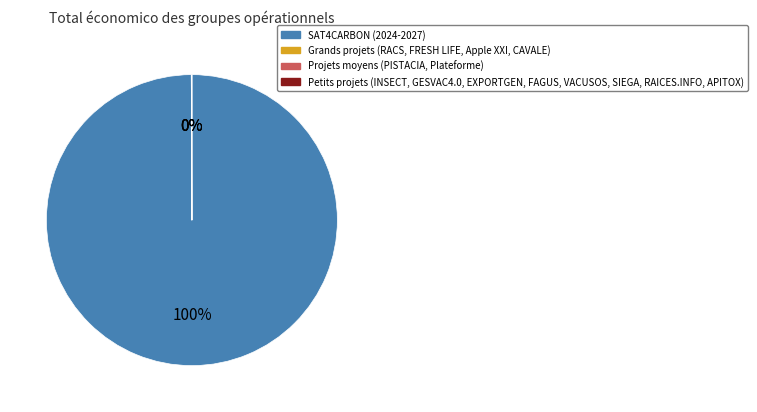

Which category has the biggest portion of the pie?

SAT4CARBON (2024-2027)